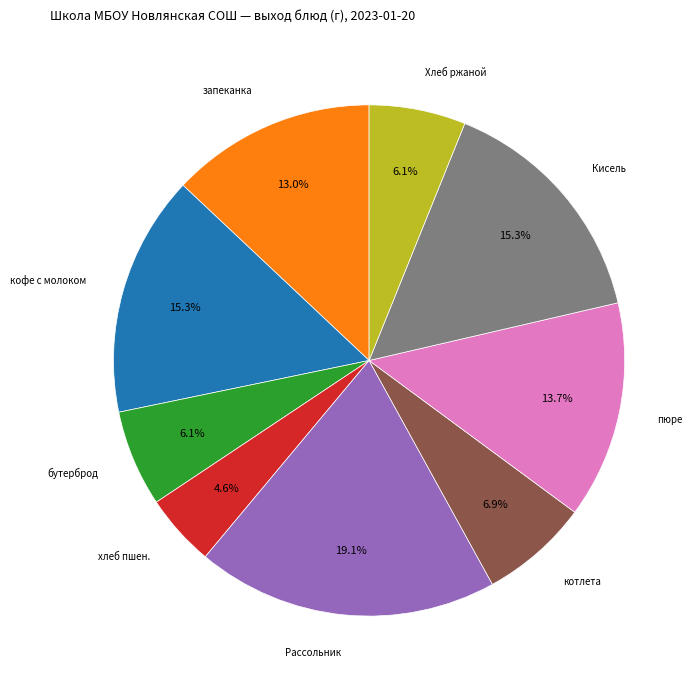

Is бутерброд the majority of the pie?

No